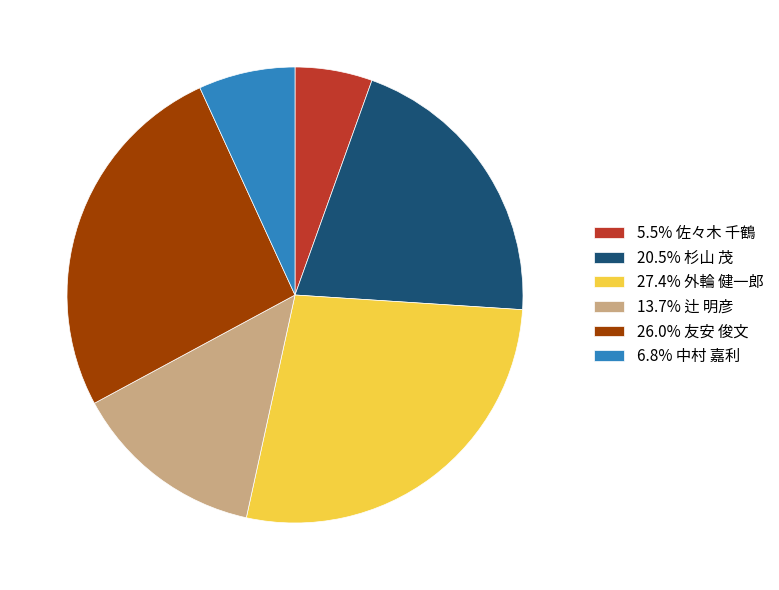

What is the ratio of the value at 13.7% 辻 明彦 to the value at 26.0% 友安 俊文?

0.5